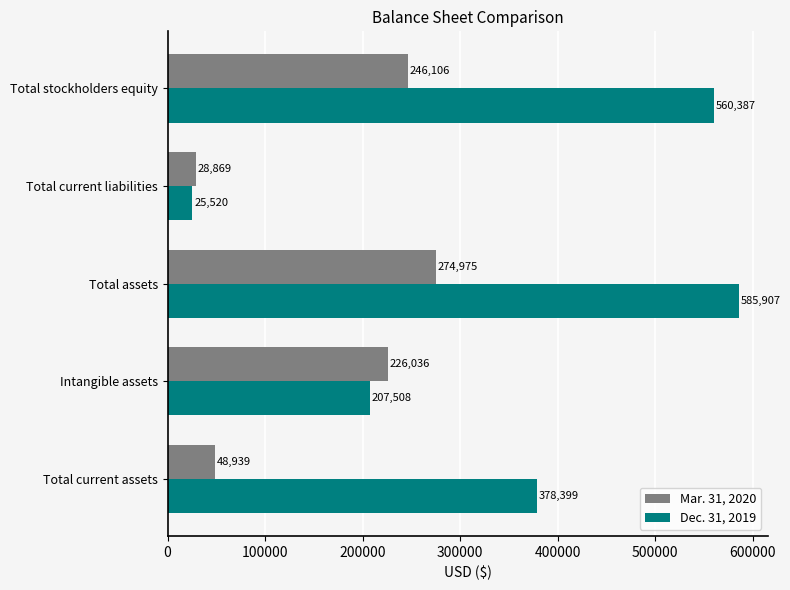

At which category is the sum across all series the highest?

Total assets